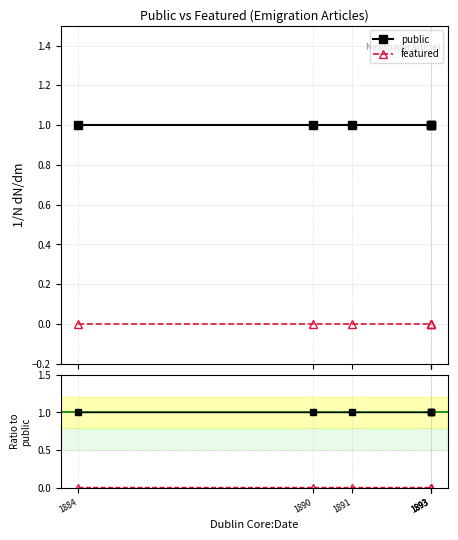

What is the value of the public point at the 4th from the left?

1.0